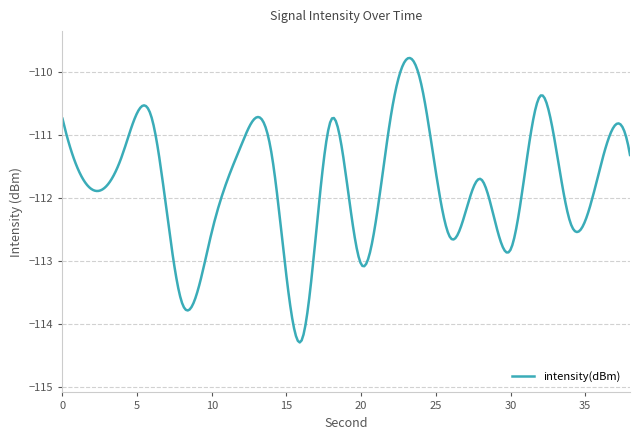

What is the greatest value displayed?

-109.8